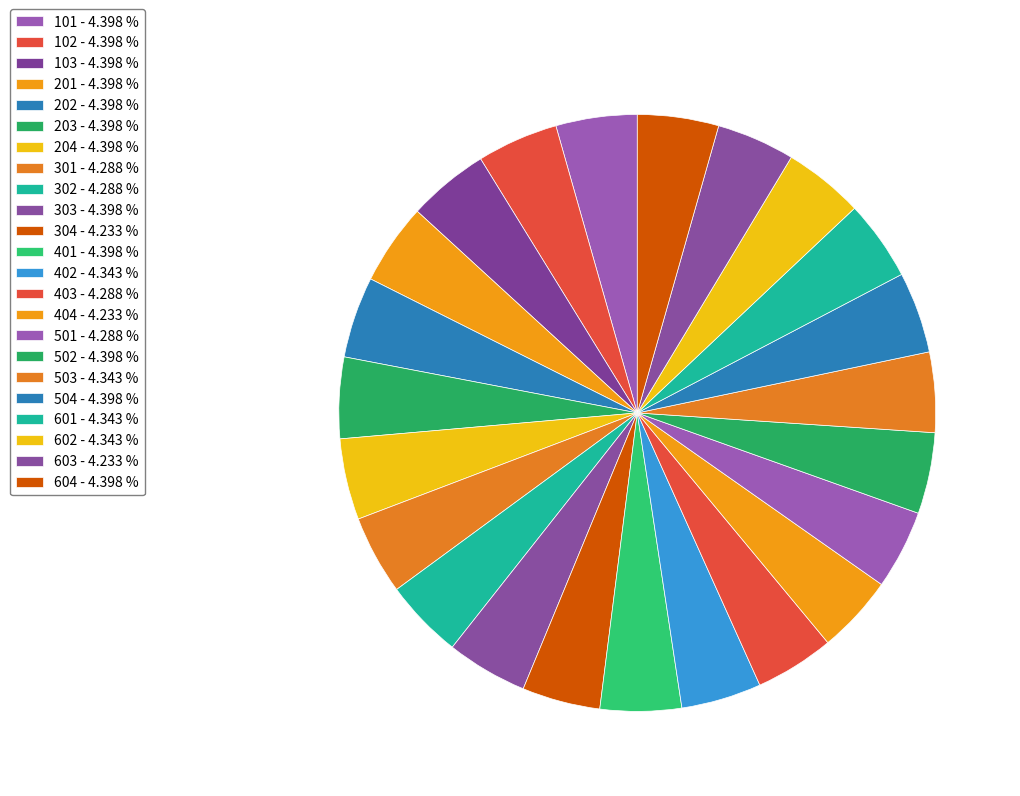

To the nearest percent, what is the average slice percentage?

4%